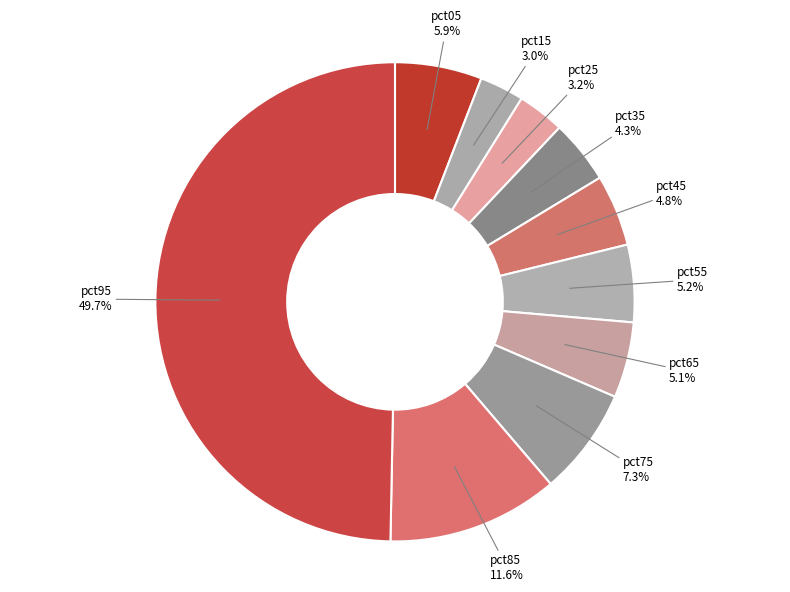

What percentage is the pct25 slice, to the nearest percent?

3%